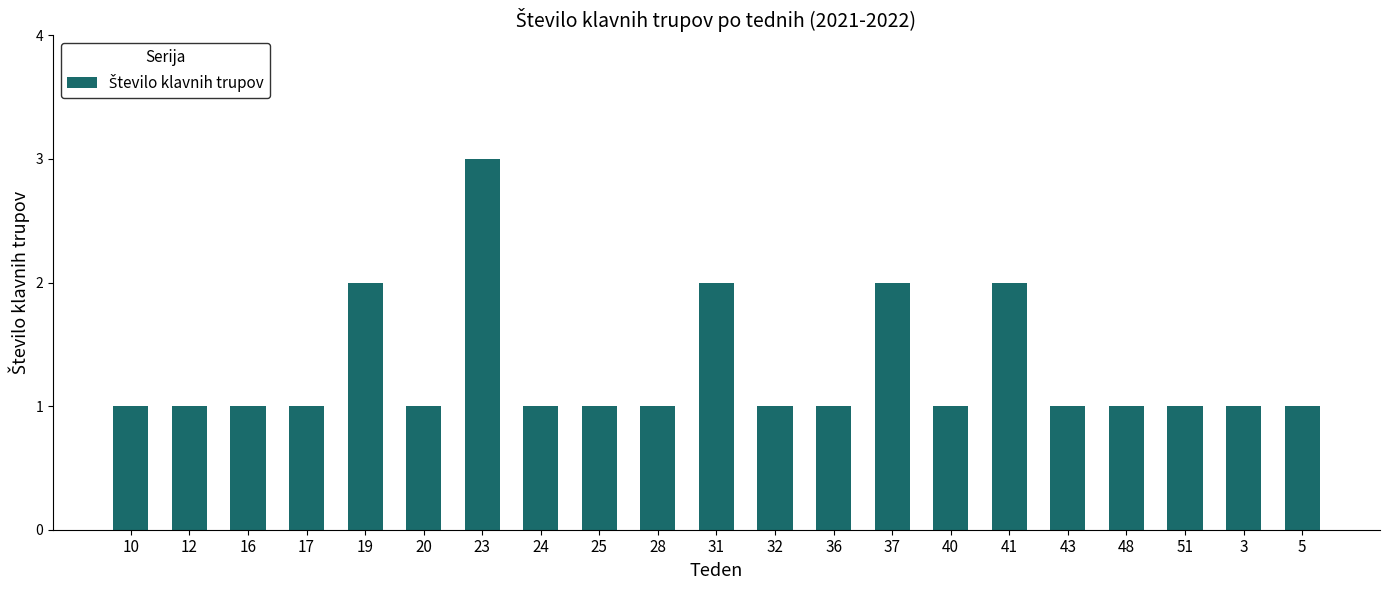

True or false: the data shows 2 at 28.

False